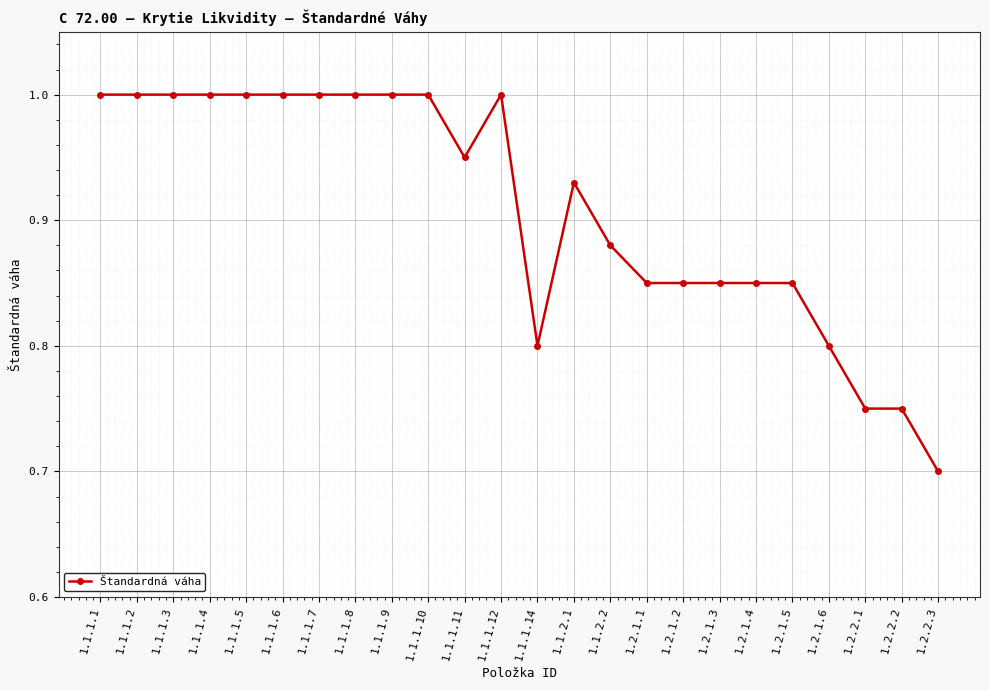

How many values are between 0 and 1?

24